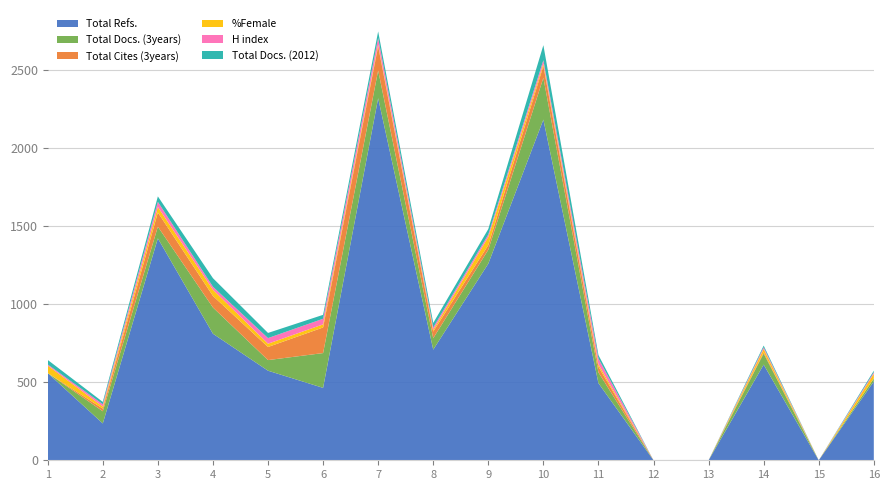

Reading right to left, extract all data points from this chart.

Total Refs.: 16=505	15=0	14=613	13=0	12=0	11=494	10=2183	9=1260	8=709	7=2320	6=464	5=574	4=811	3=1422	2=236	1=559
Total Docs. (3years): 16=19	15=0	14=71	13=0	12=0	11=69	10=268	9=89	8=73	7=178	6=223	5=68	4=168	3=75	2=78	1=0
Total Cites (3years): 16=1	15=0	14=8	13=0	12=0	11=36	10=76	9=30	8=43	7=155	6=164	5=84	4=74	3=91	2=17	1=0
%Female: 16=29	15=0	14=21	13=0	12=0	11=16	10=14	9=52	8=11	7=11	6=20	5=21	4=40	3=35	2=13	1=48
H index: 16=10	15=0	14=11	13=0	12=0	11=37	10=23	9=16	8=15	7=42	6=36	5=36	4=19	3=33	2=15	1=7
Total Docs. (2012): 16=10	15=0	14=11	13=0	12=0	11=22	10=96	9=35	8=29	7=42	6=25	5=33	4=55	3=35	2=15	1=29